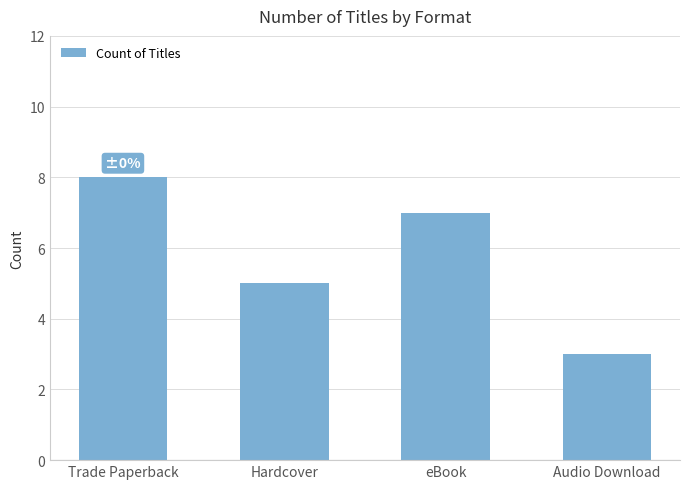

What is the difference between the maximum and minimum values?

5